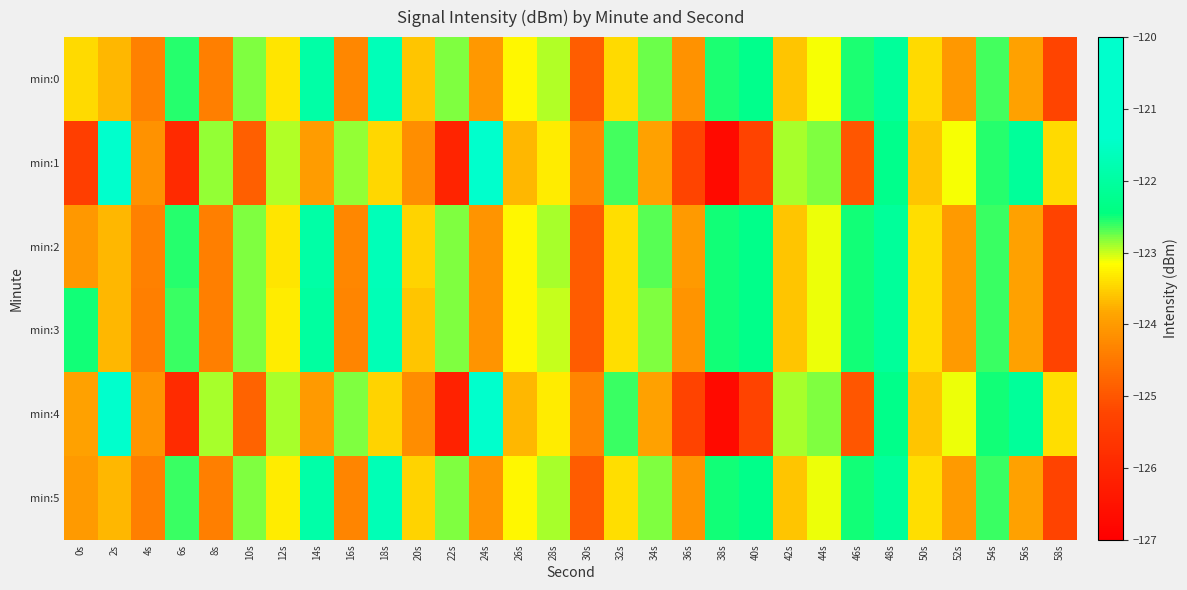

Rank the series by their maximum value, from highest to lowest.

min:1, min:4, min:0, min:2, min:3, min:5